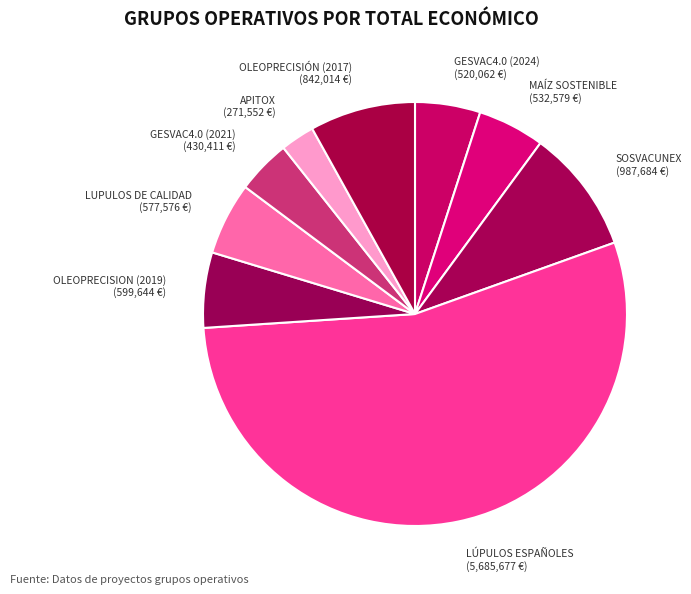

What is the largest slice in the pie chart?

LÚPULOS ESPAÑOLES